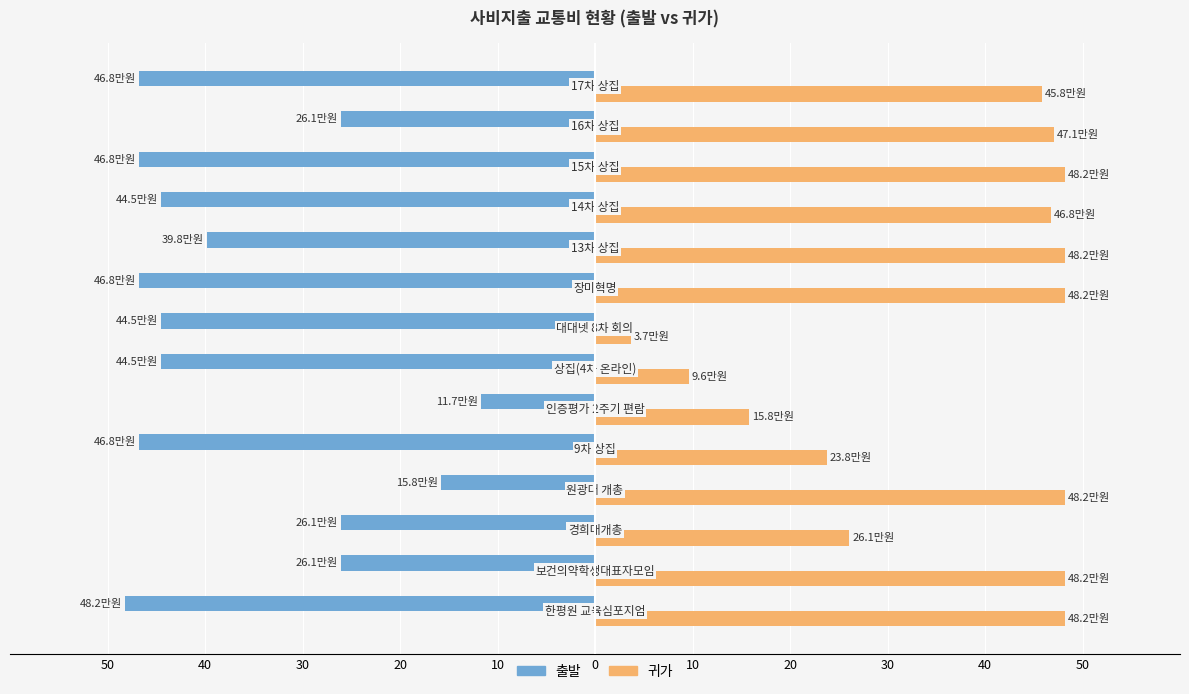

What is the average value of the 귀가 series?

36.3